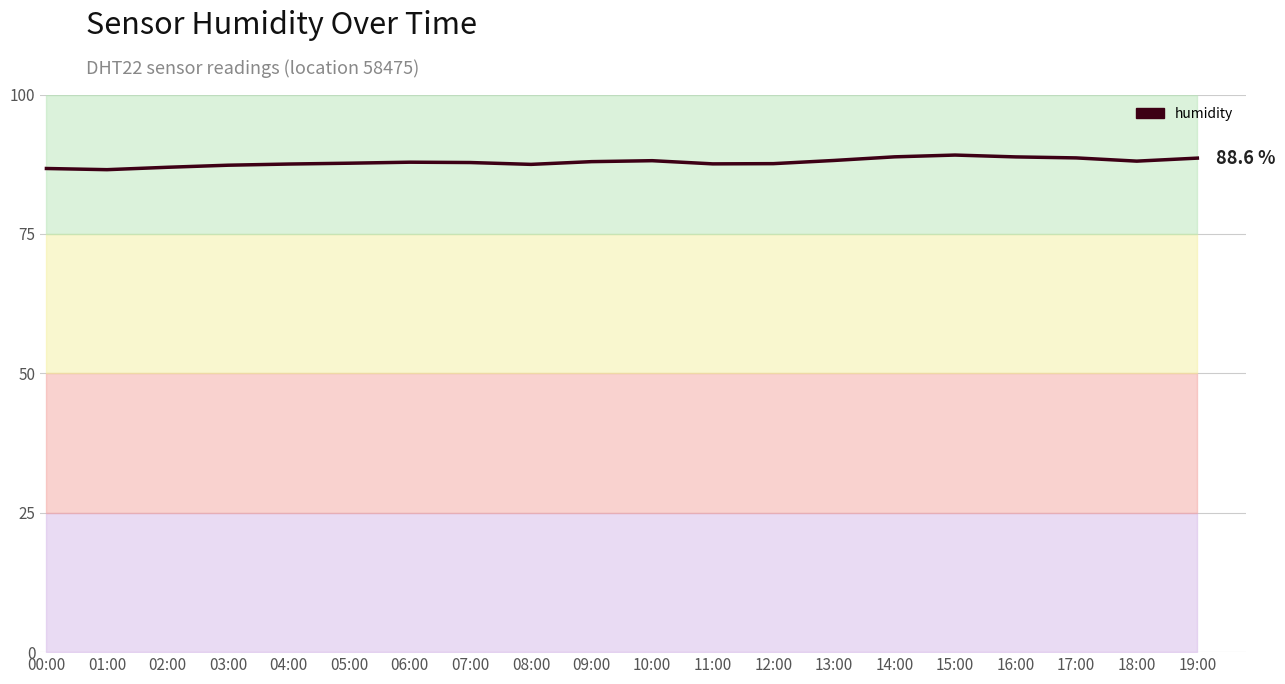

Rank the categories by value from lowest to highest.

01:00, 00:00, 02:00, 03:00, 08:00, 04:00, 11:00, 12:00, 05:00, 07:00, 06:00, 09:00, 18:00, 10:00, 13:00, 19:00, 17:00, 16:00, 14:00, 15:00